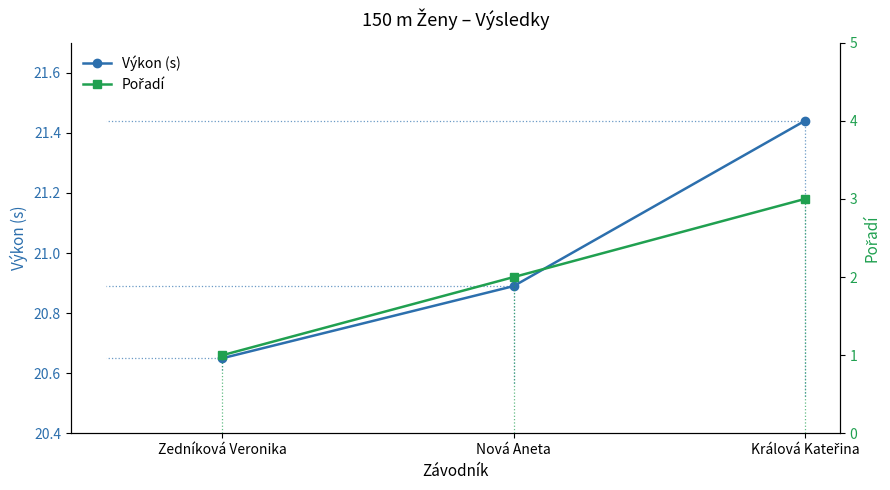

What is the sum of the Pořadí values at Zedníková Veronika and Králová Kateřina?

4.0